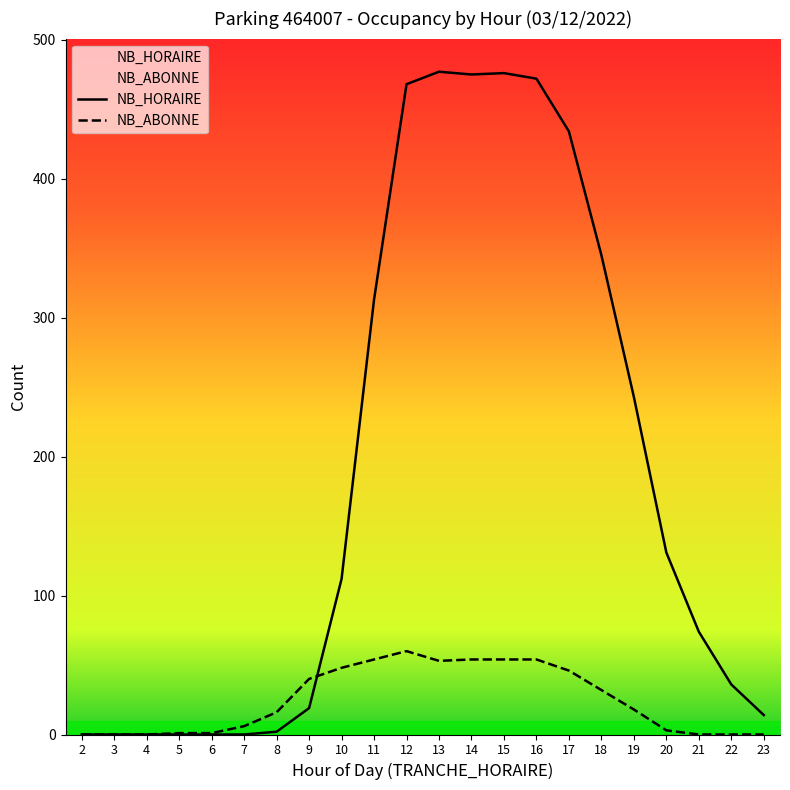

Reading left to right, transcribe all the data shown in this chart.

NB_HORAIRE: 0	0	0	0	0	0	2	19	112	313	468	477	475	476	472	434	345	243	131	74	36	14
NB_ABONNE: 0	0	0	1	1	6	16	40	48	54	60	53	54	54	54	46	32	18	3	0	0	0